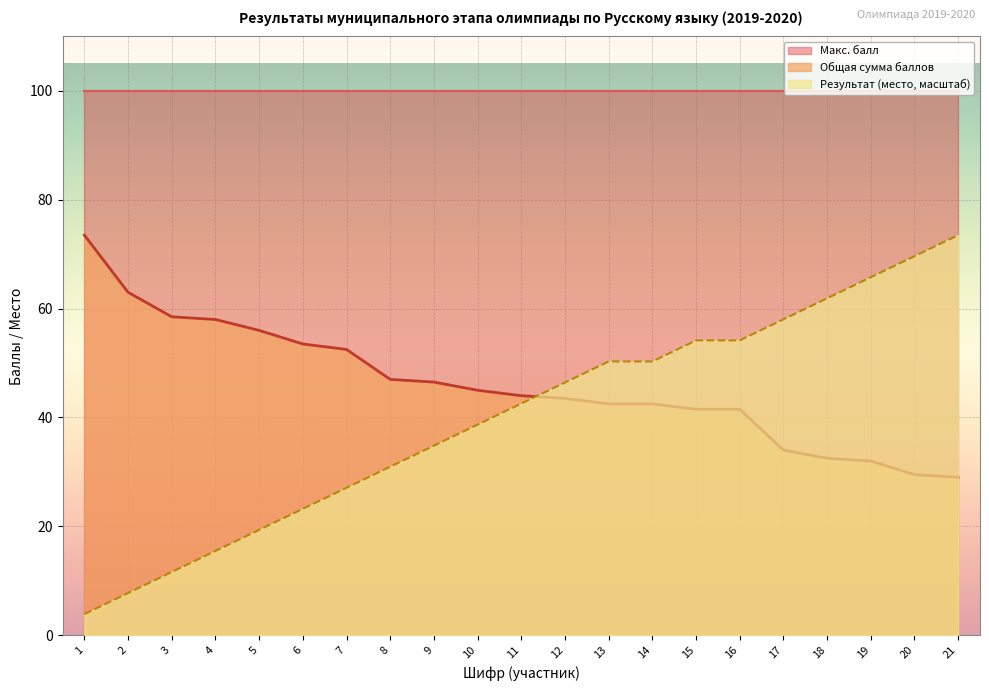

Rank the series at 10 from highest to lowest value.

Макс. балл, Общая сумма баллов, Результат (место, масштаб)